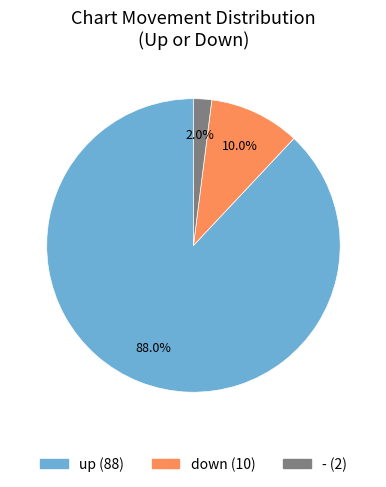

To the nearest percent, what is the combined percentage of up and down?

98%